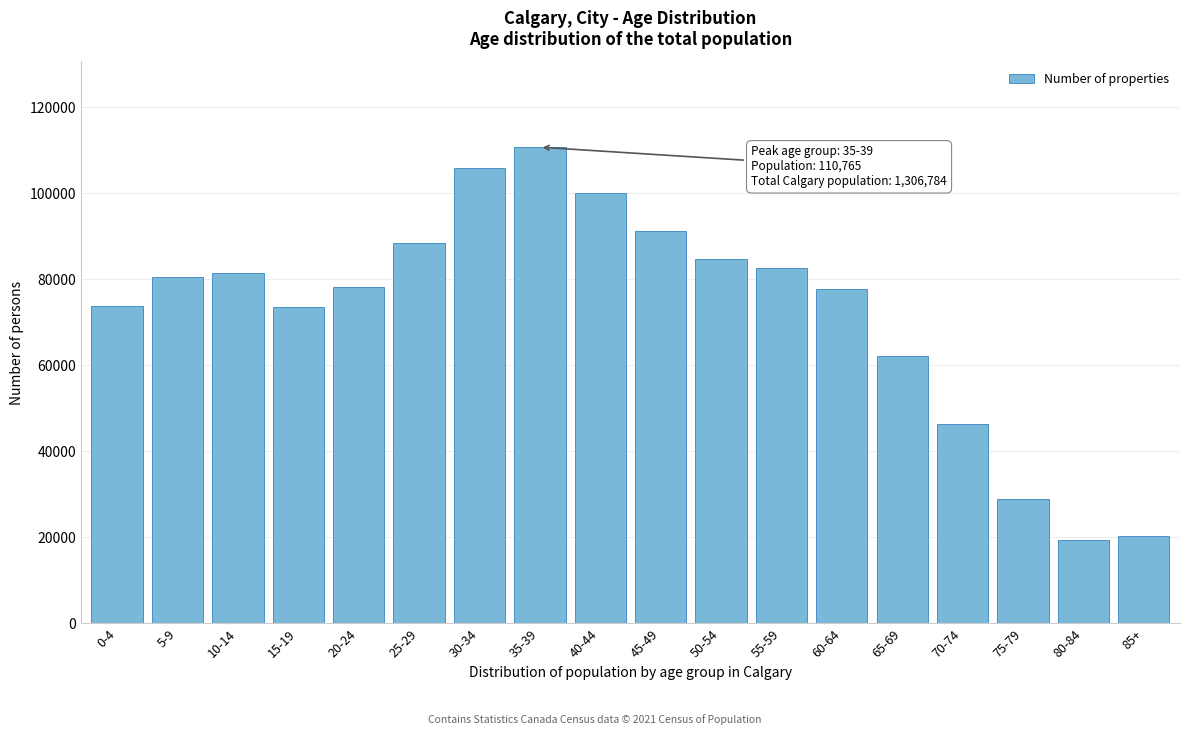

Which has a higher value, 40-44 or 15-19?

40-44